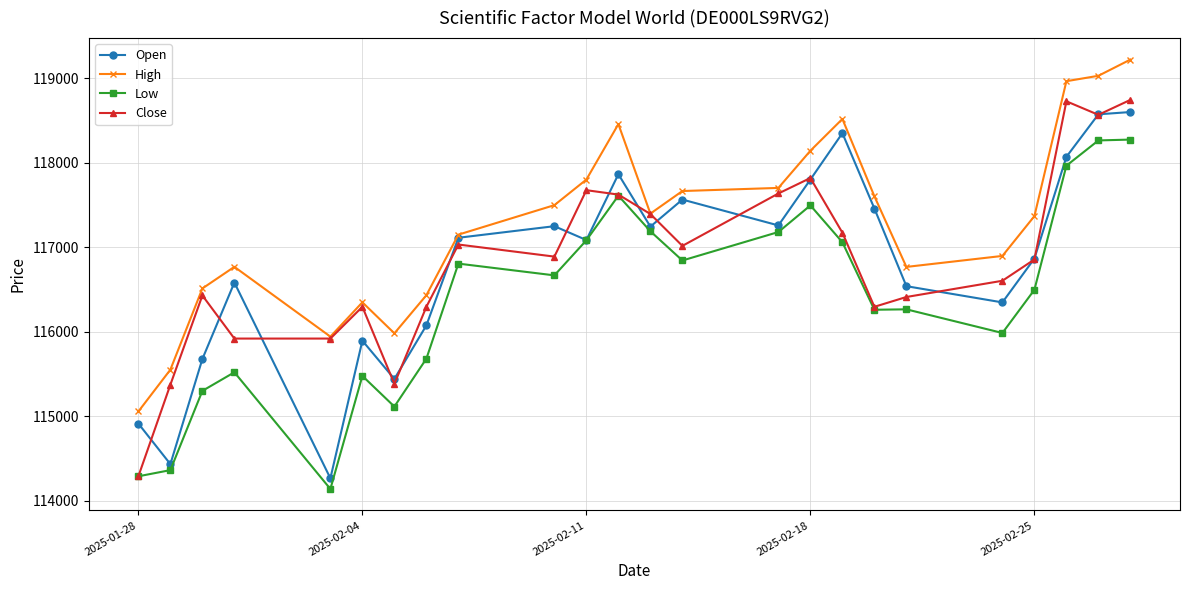

How many lines are shown in the chart?

4